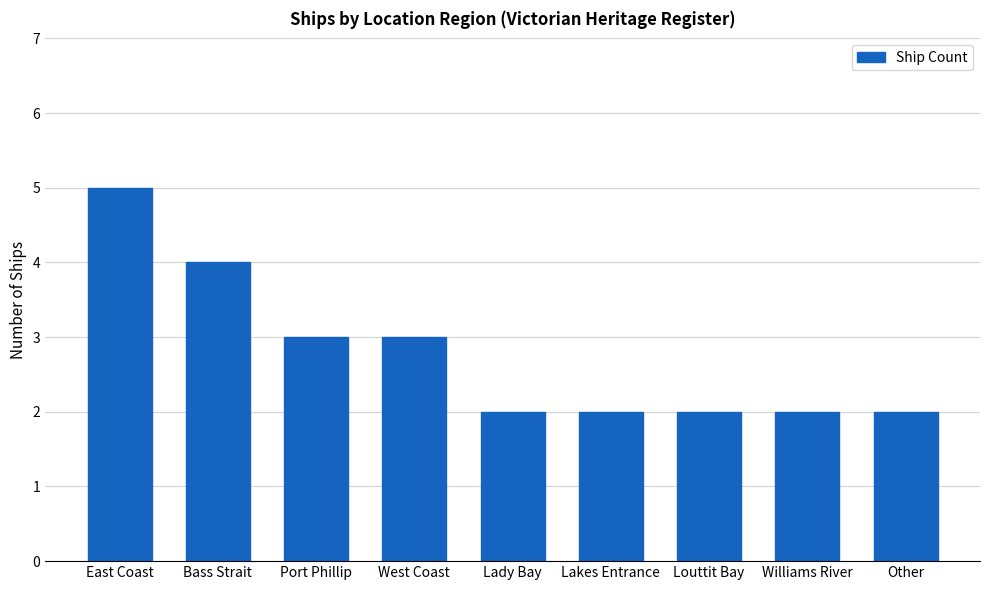

What is the label of the 5th bar from the left?

Lady Bay